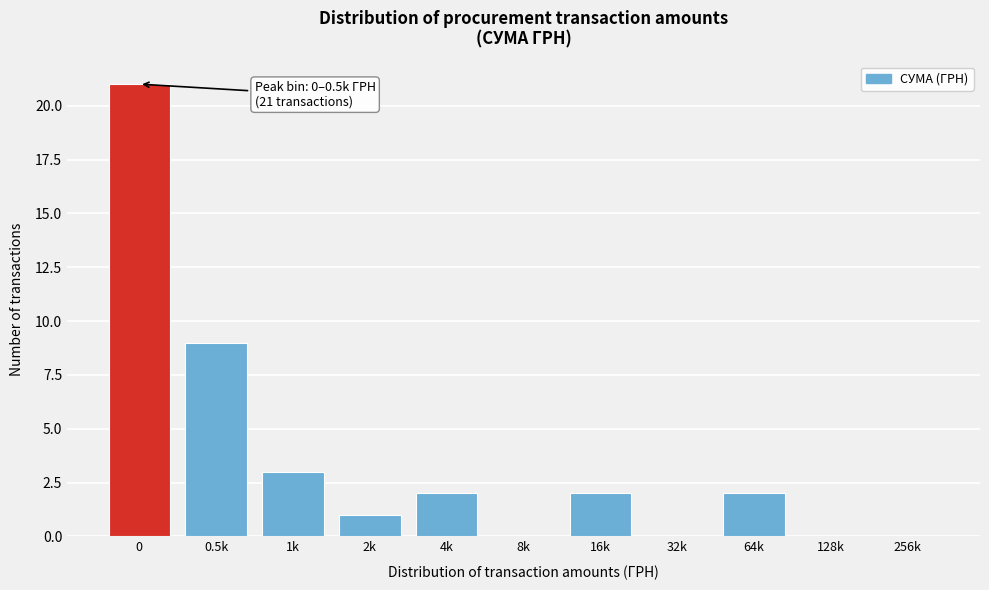

Reading right to left, list all the values displayed in this chart.

256k=0	128k=0	64k=2	32k=0	16k=2	8k=0	4k=2	2k=1	1k=3	0.5k=9	0=21